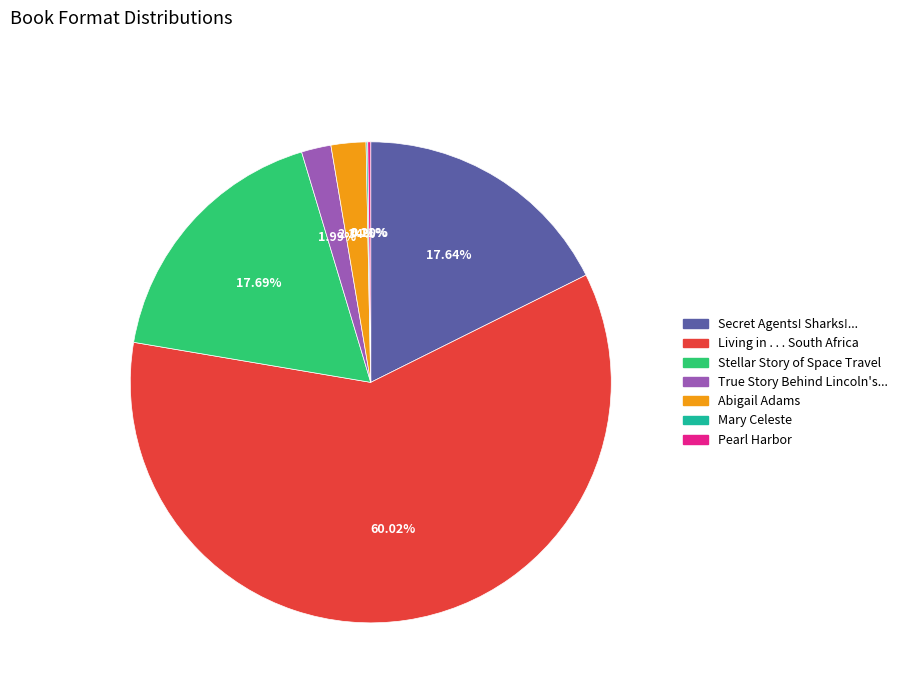

To the nearest percent, what is the difference between the largest and smallest slice percentages?

60%